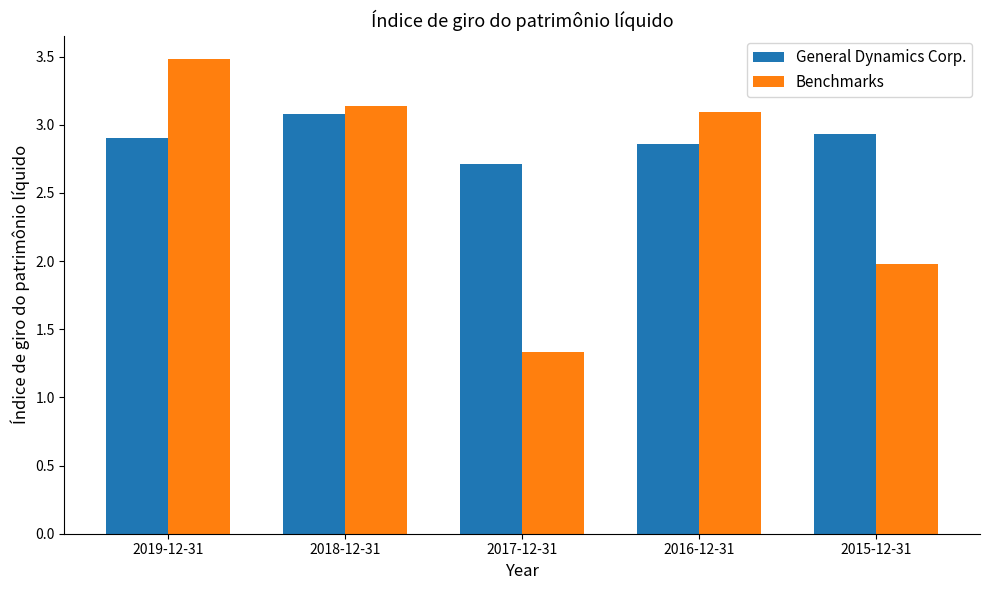

Which series changed the most between 2018-12-31 and 2017-12-31?

Benchmarks